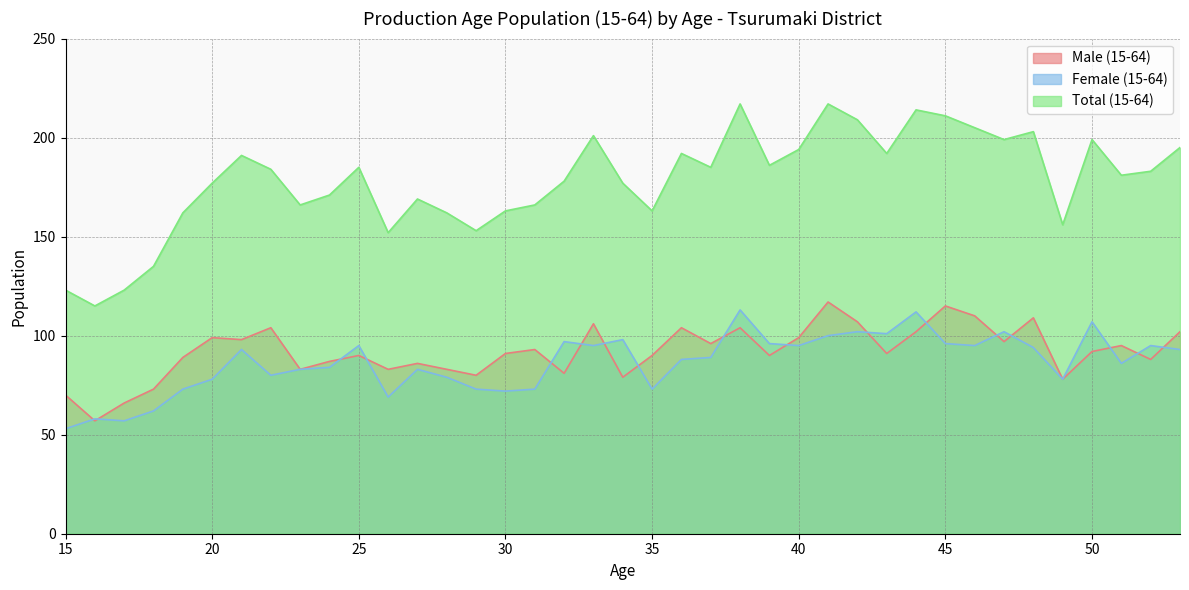

Between which two adjacent categories do Male (15-64) and Female (15-64) first intersect?

15 and 16